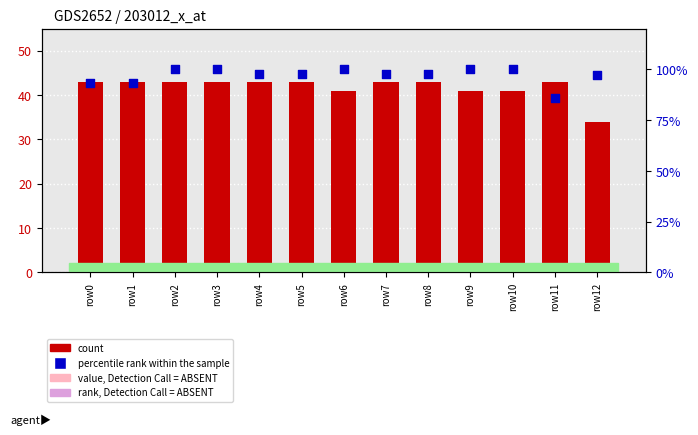

Which series has the widest spread of Y values?

percentile rank within the sample